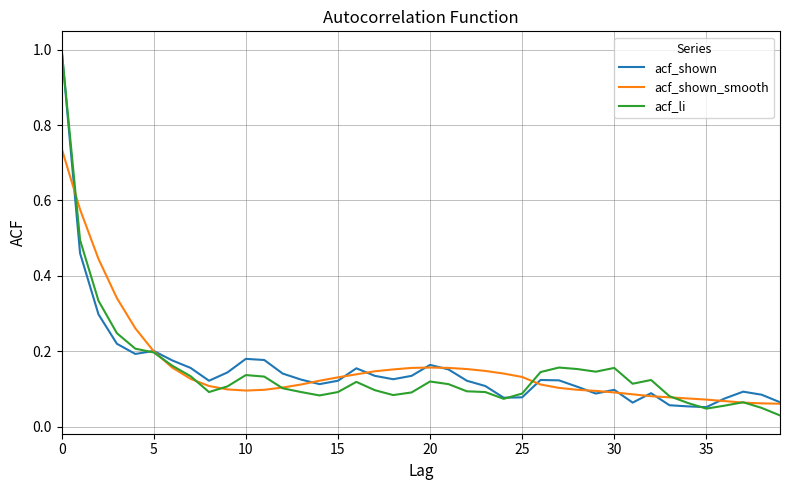

What is the greatest value displayed?

1.0